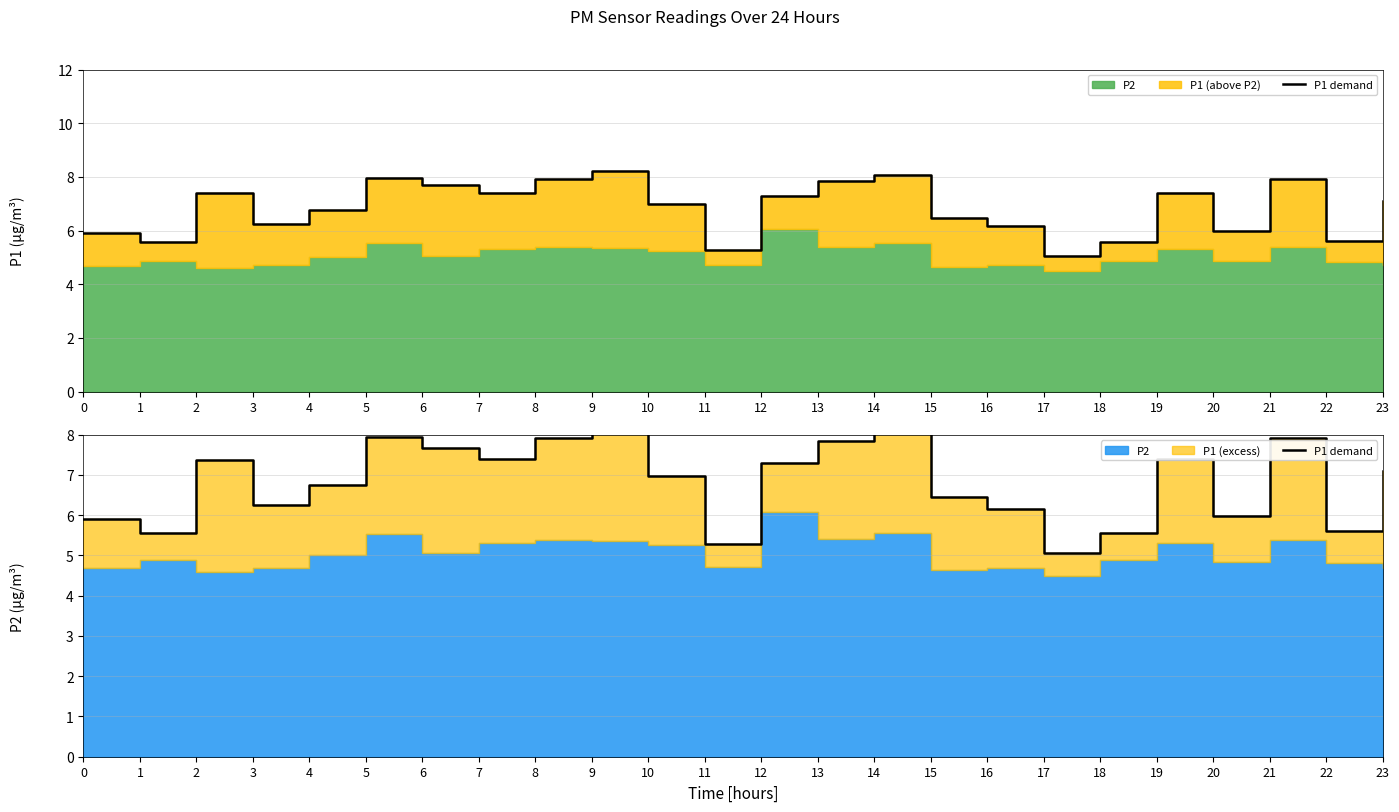

What is the ratio of the value at 6 to the value at 20?

1.3